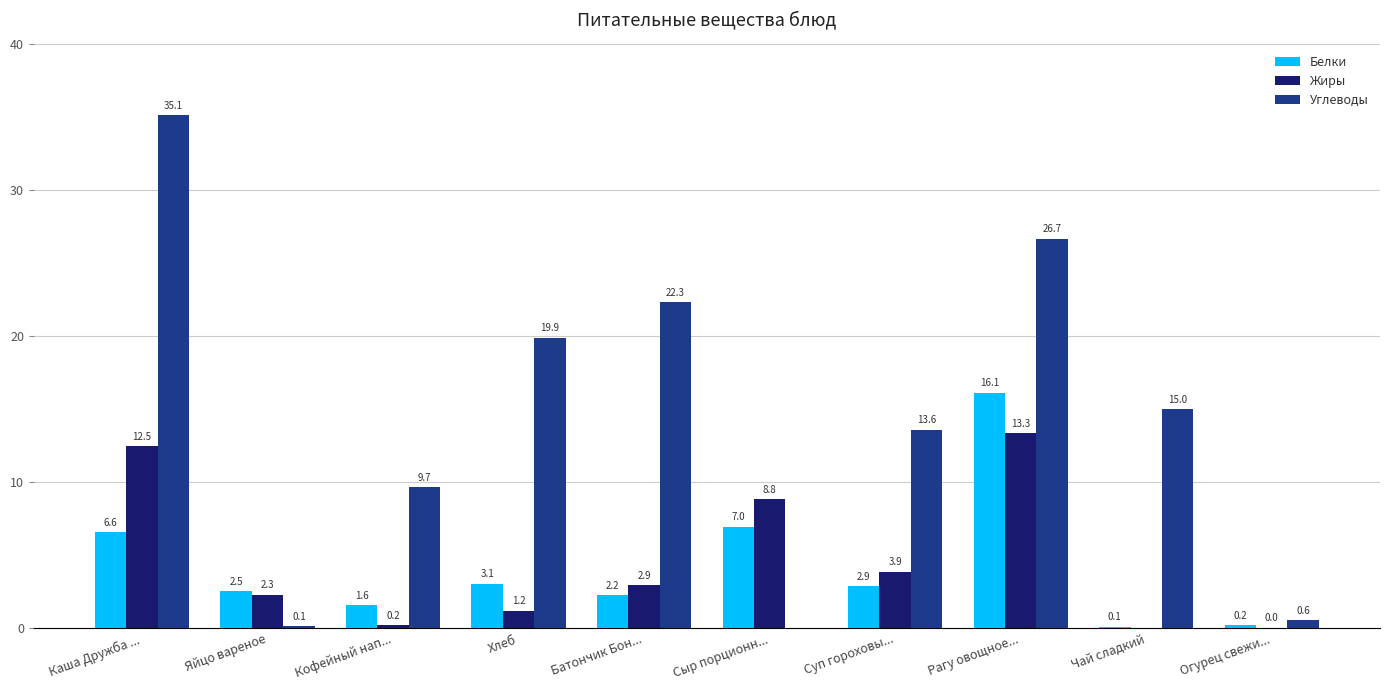

Are the bars grouped side by side (vs. stacked)?

Yes